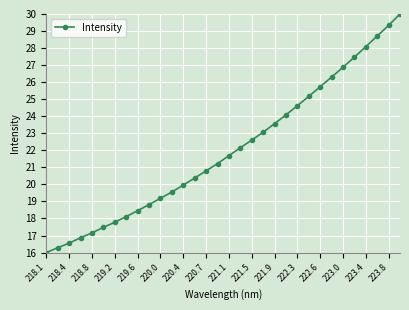

What is the smallest value displayed?

16.0